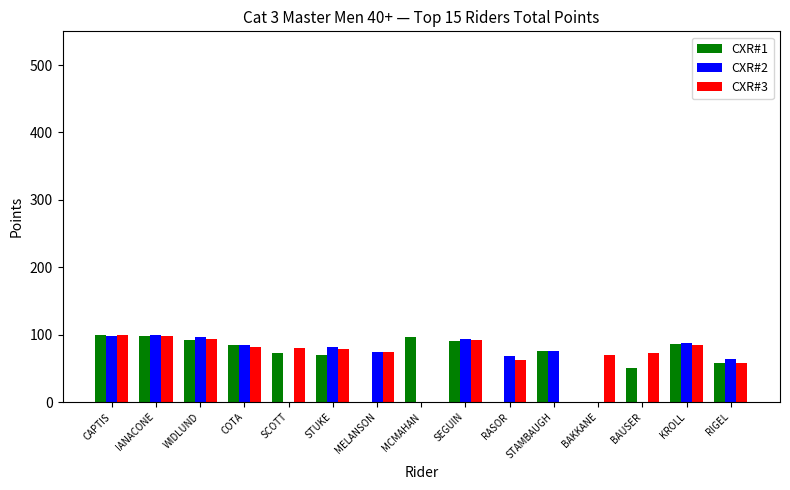

Is it true that CXR#2 equals 64 at RIGEL?

True